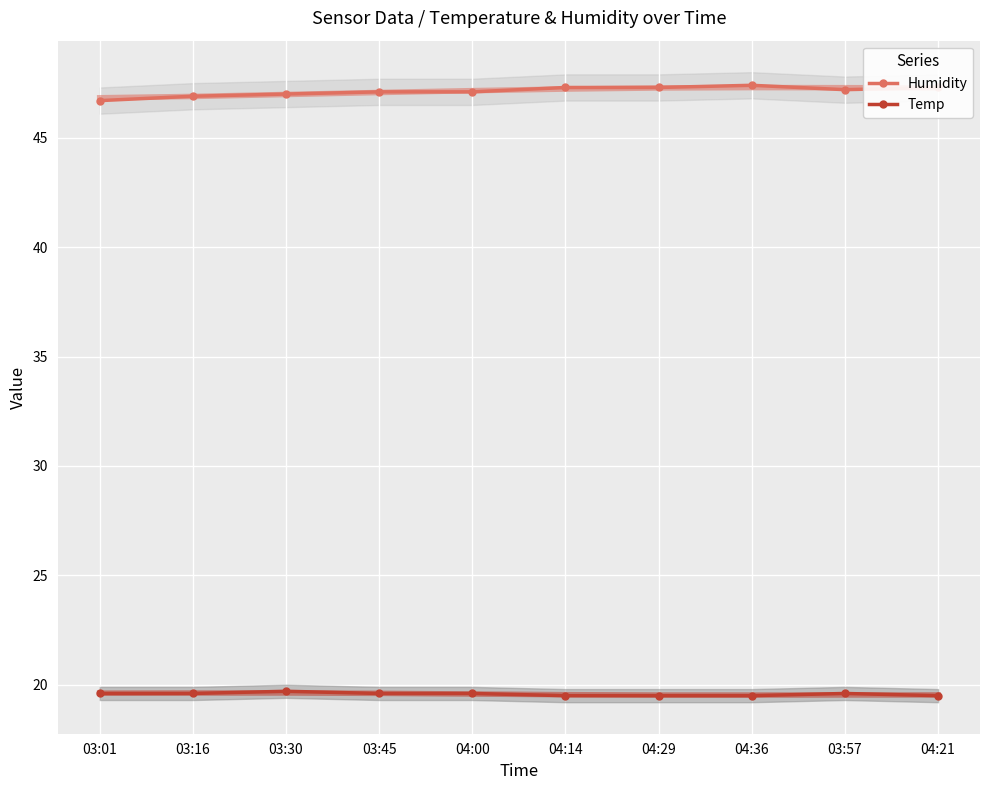

What is the spread (max minus min) of values at 04:29?

27.8